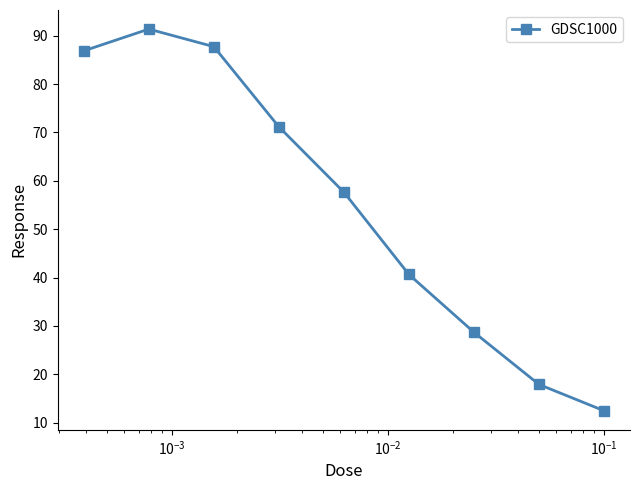

How many data points does each series have?

9